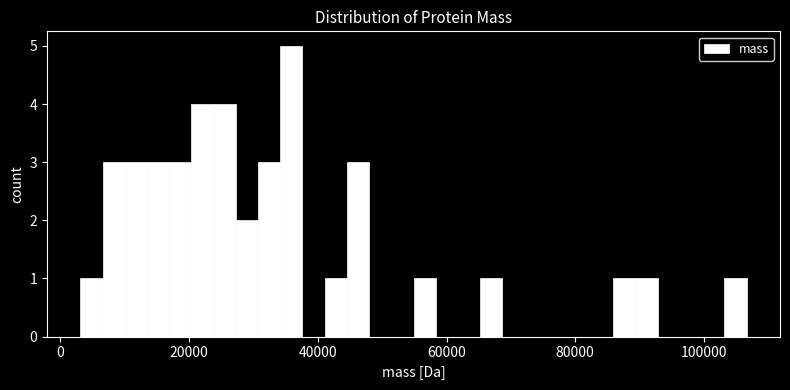

Around what value on the x-axis is the tallest bar? Give the approximate position of its centre, as read against the axis.

36000